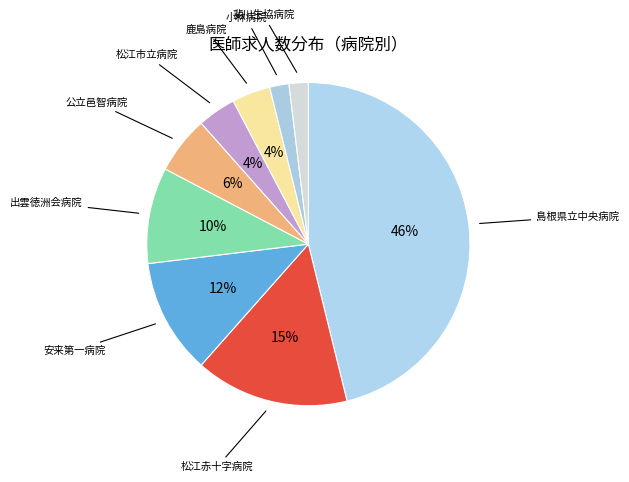

How many segments does this pie chart have?

9